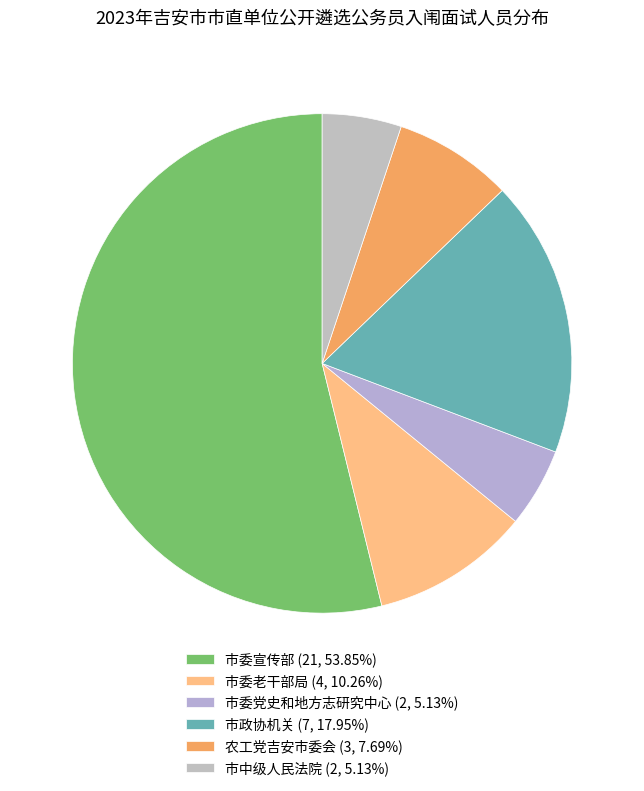

The 市委老干部局 slice represents 10% of the pie. True or false?

True